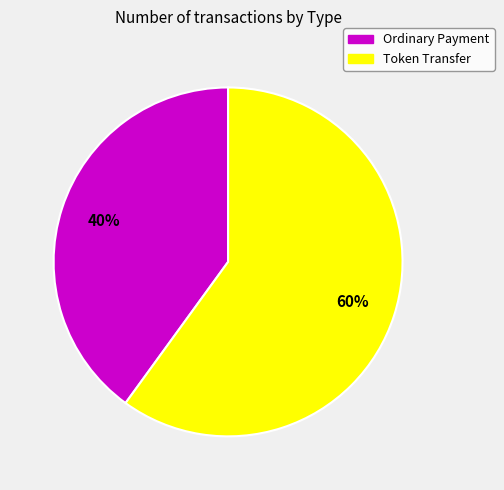

To the nearest percent, what portion does Token Transfer represent?

60%